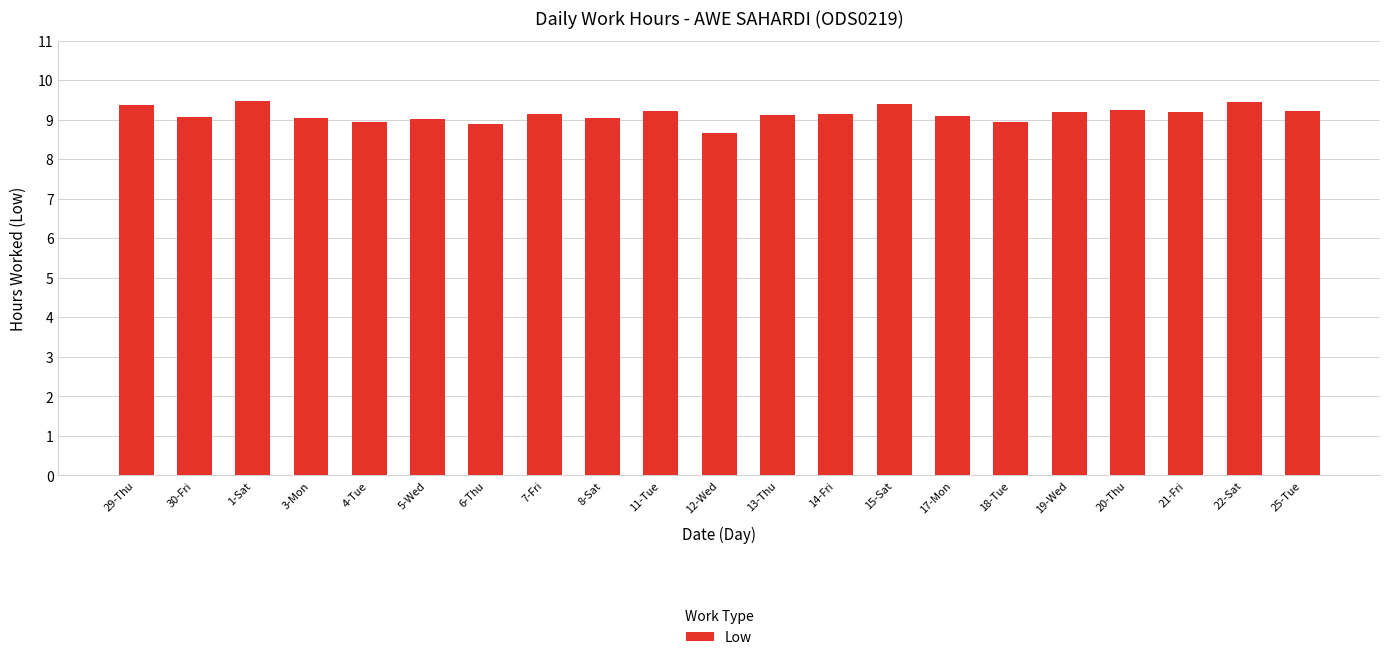

What is the difference between the values at 8-Sat and 25-Tue?

0.2